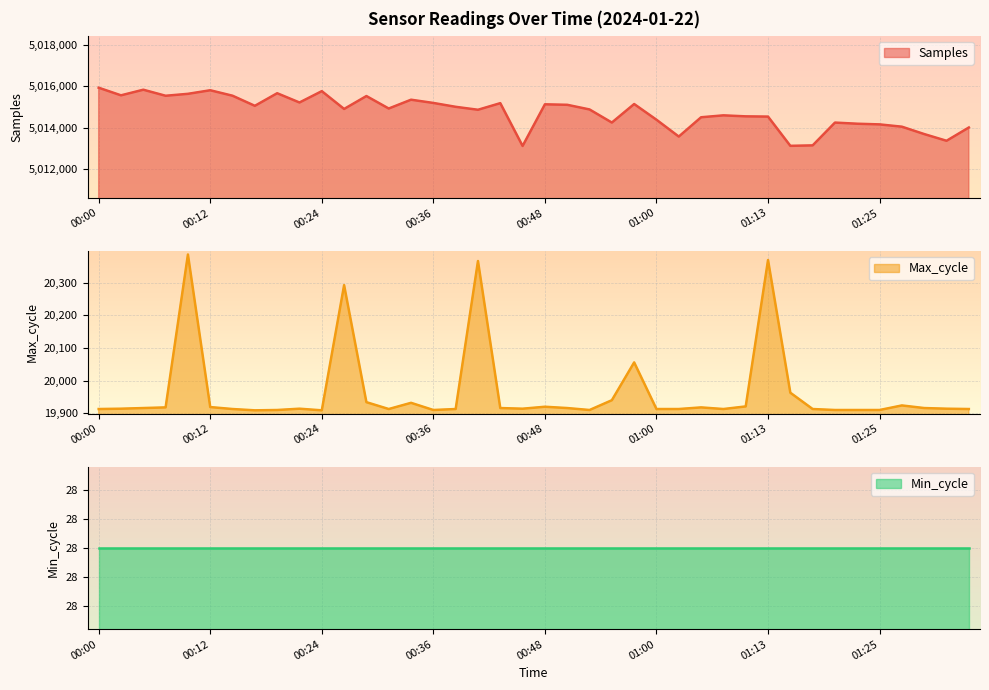

The value of Samples at 01:00 is 5014381. True or false?

True